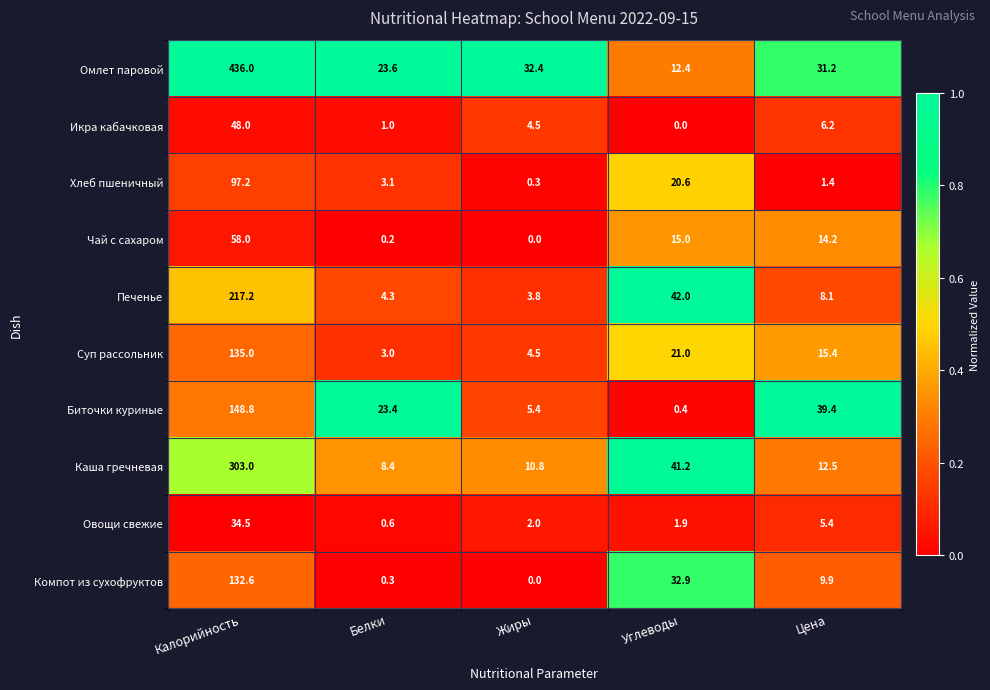

Rank the series by their maximum value, from highest to lowest.

Омлет паровой, Каша гречневая, Печенье, Биточки куриные, Суп рассольник, Компот из сухофруктов, Хлеб пшеничный, Чай с сахаром, Икра кабачковая, Овощи свежие